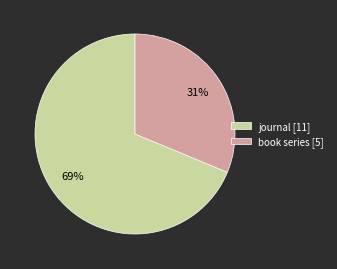

How many segments does this pie chart have?

2